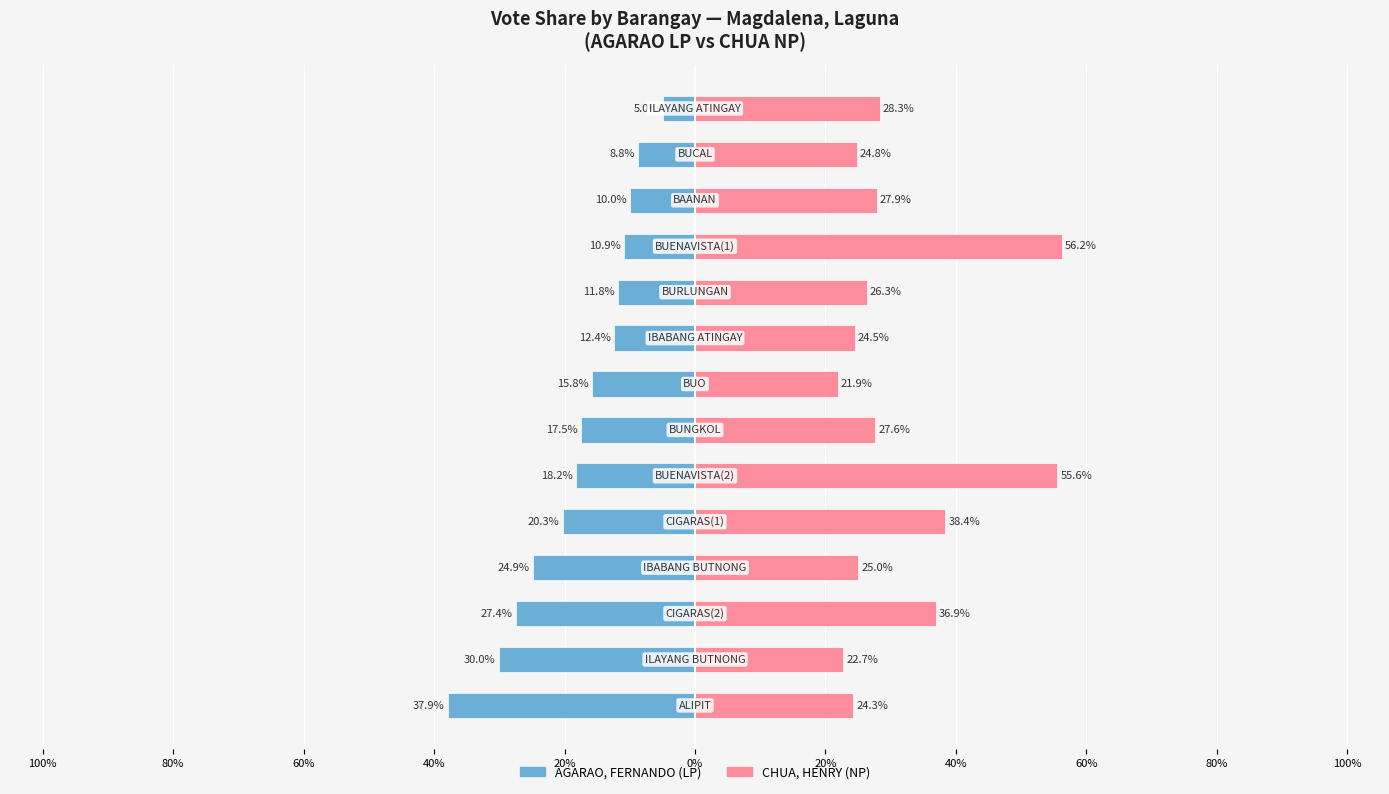

The CHUA, HENRY (NP) series shows 28.3 at 13. True or false?

True